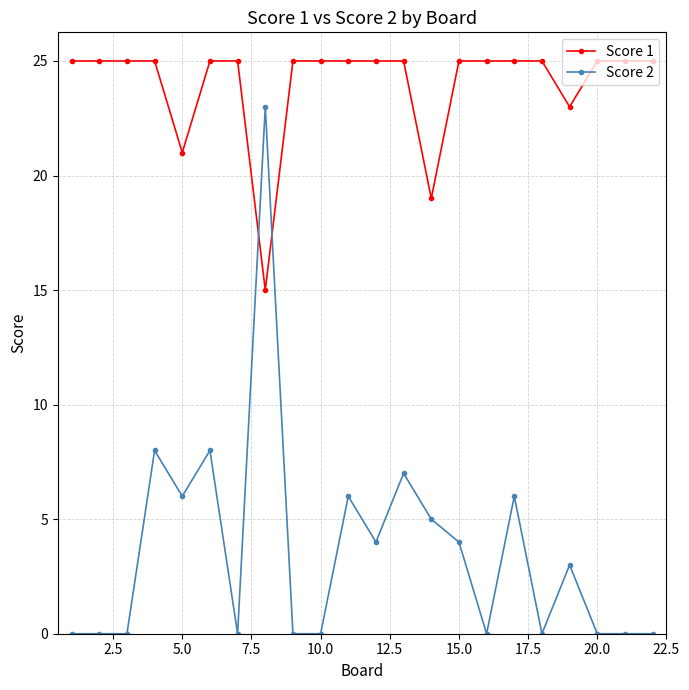

In Score 1, how many points are lower than both neighbors (excluding endpoints)?

4